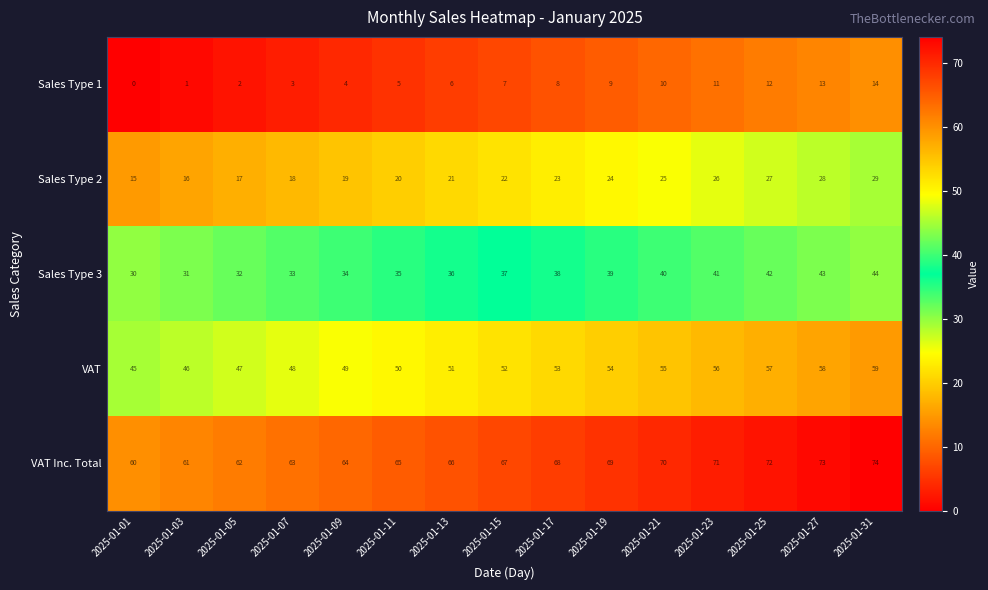

Is it true that VAT Inc. Total equals 65 at 2025-01-11?

True